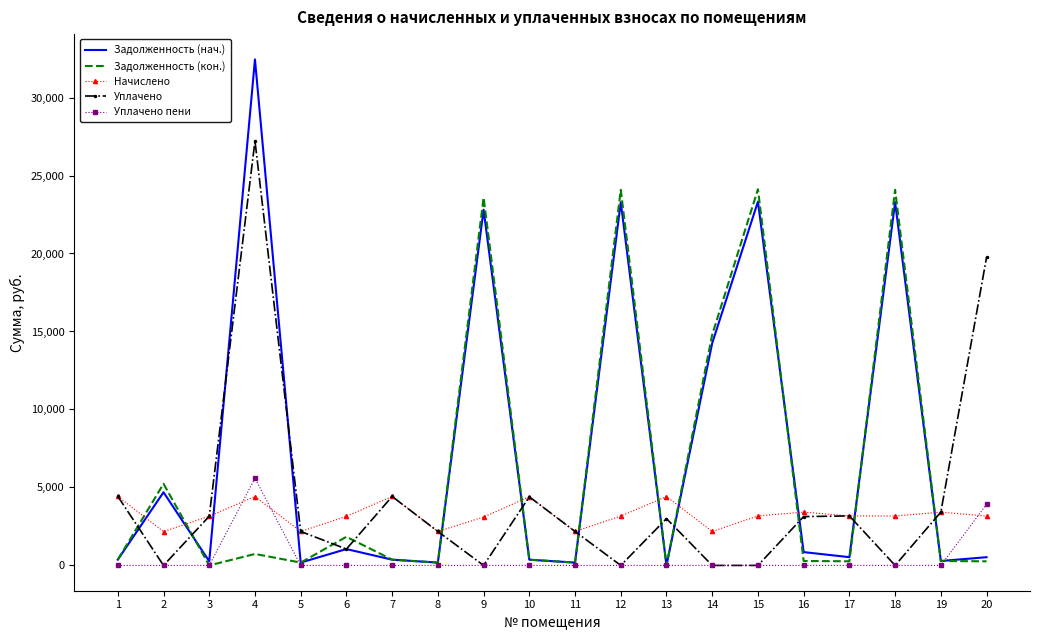

The value of Задолженность (нач.) at 1 is 369.1. True or false?

True